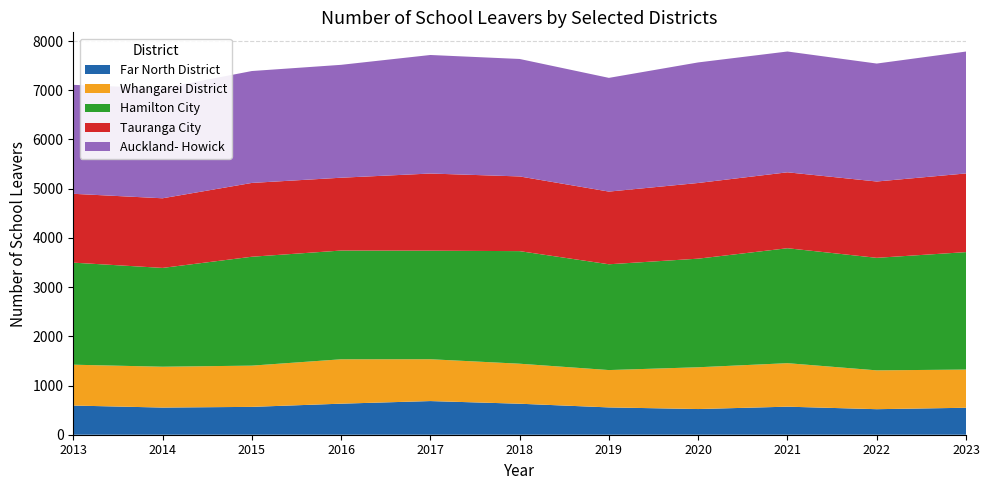

Reading right to left, transcribe all the data shown in this chart.

Far North District: 2023=548	2022=519	2021=570	2020=522	2019=555	2018=630	2017=684	2016=631	2015=566	2014=552	2013=593
Whangarei District: 2023=776	2022=789	2021=884	2020=849	2019=759	2018=813	2017=850	2016=902	2015=838	2014=830	2013=830
Hamilton City: 2023=2387	2022=2287	2021=2336	2020=2207	2019=2150	2018=2288	2017=2206	2016=2210	2015=2213	2014=2008	2013=2074
Tauranga City: 2023=1599	2022=1551	2021=1543	2020=1538	2019=1477	2018=1518	2017=1568	2016=1480	2015=1500	2014=1415	2013=1399
Auckland- Howick: 2023=2477	2022=2397	2021=2455	2020=2450	2019=2311	2018=2387	2017=2409	2016=2294	2015=2274	2014=2235	2013=2214